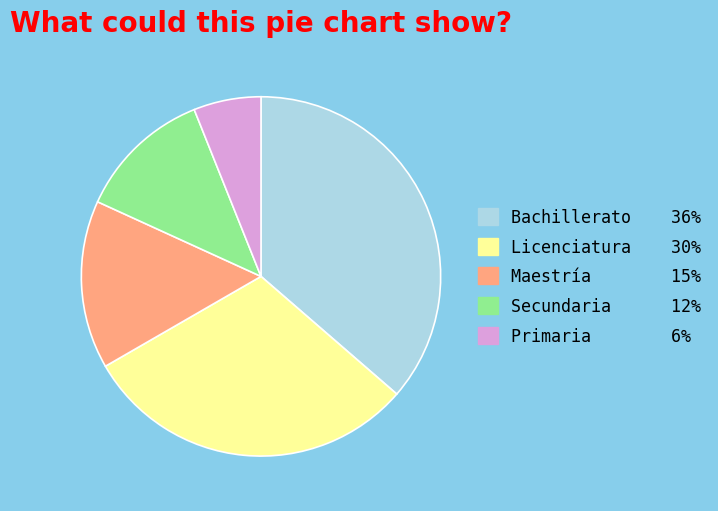

Is it true that Primaria is 6% of the pie?

True